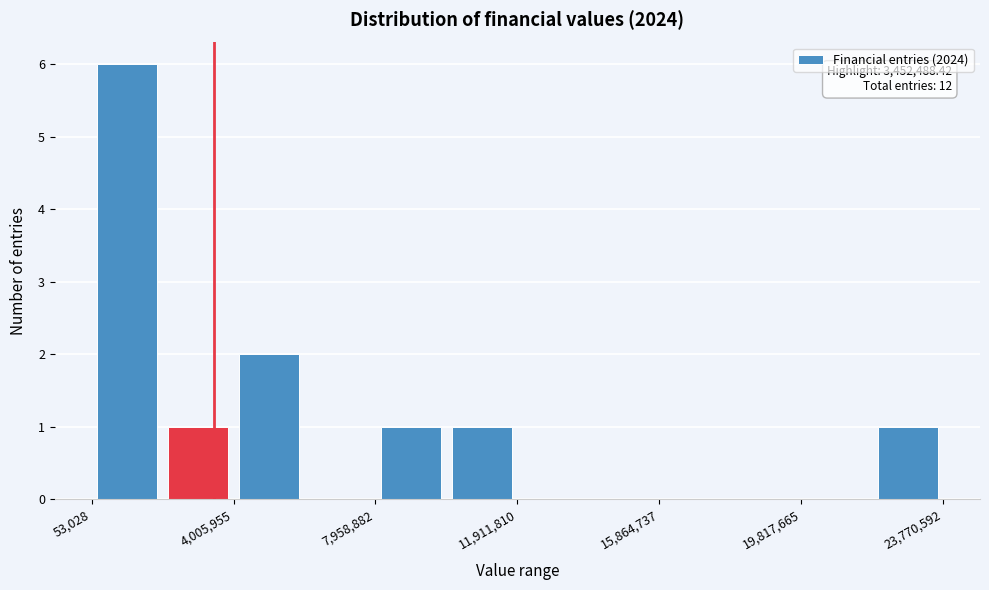

Read against the x-axis, roughly where is the centre of the tallest bar?

1000000